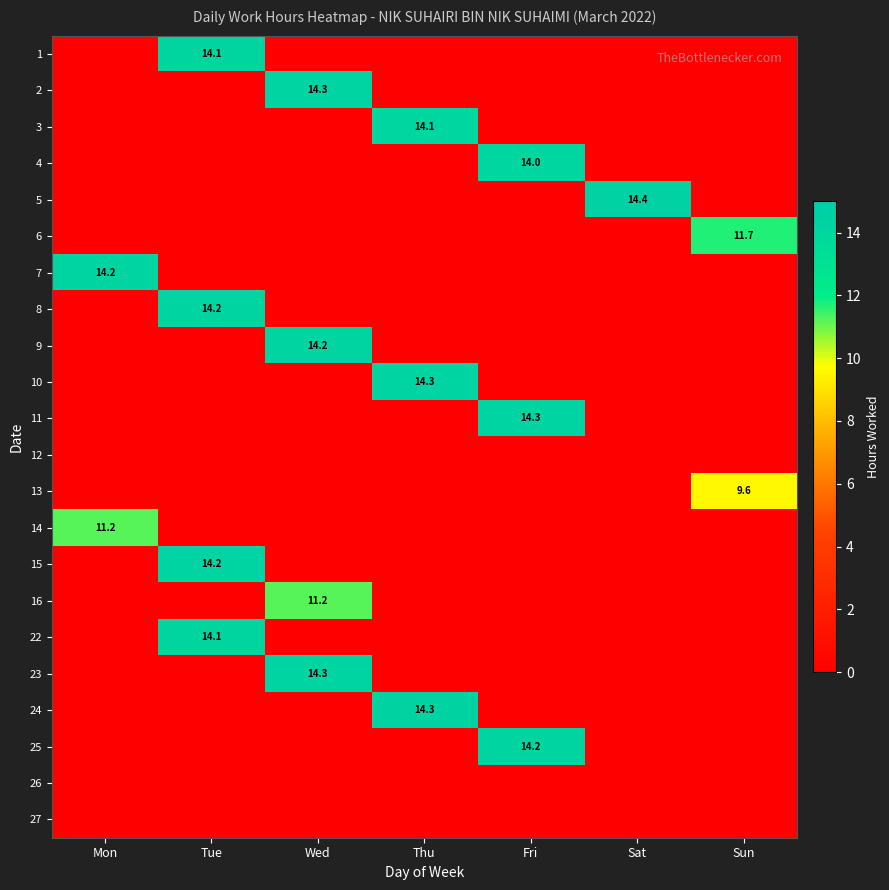

Rank the series at Wed from lowest to highest value.

1, 3, 4, 5, 6, 7, 8, 10, 11, 12, 13, 14, 15, 22, 24, 25, 26, 27, 16, 9, 2, 23